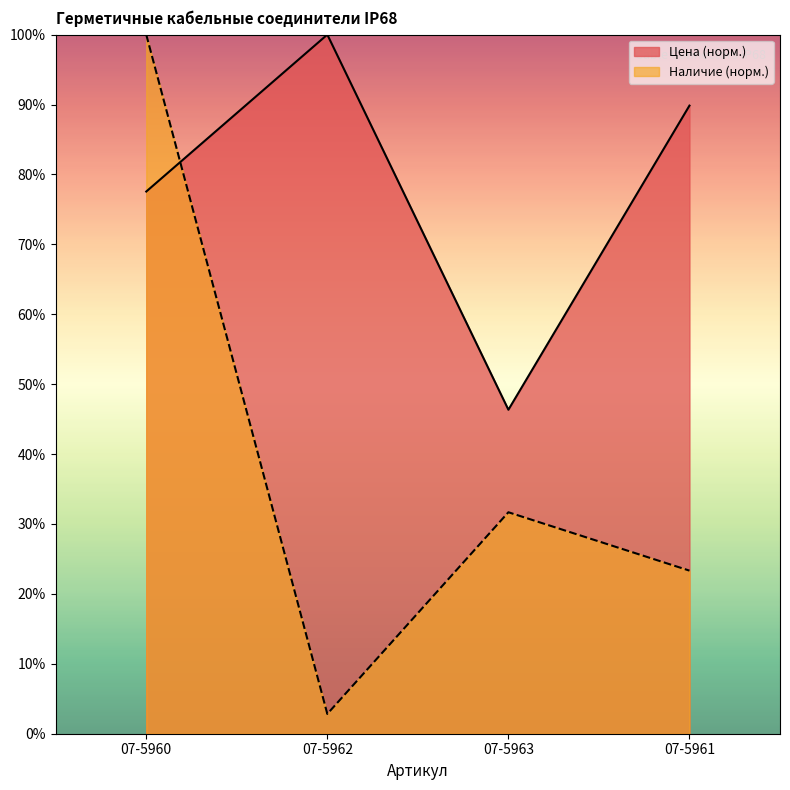

Which has a higher value, 07-5960 or 07-5961?

07-5961